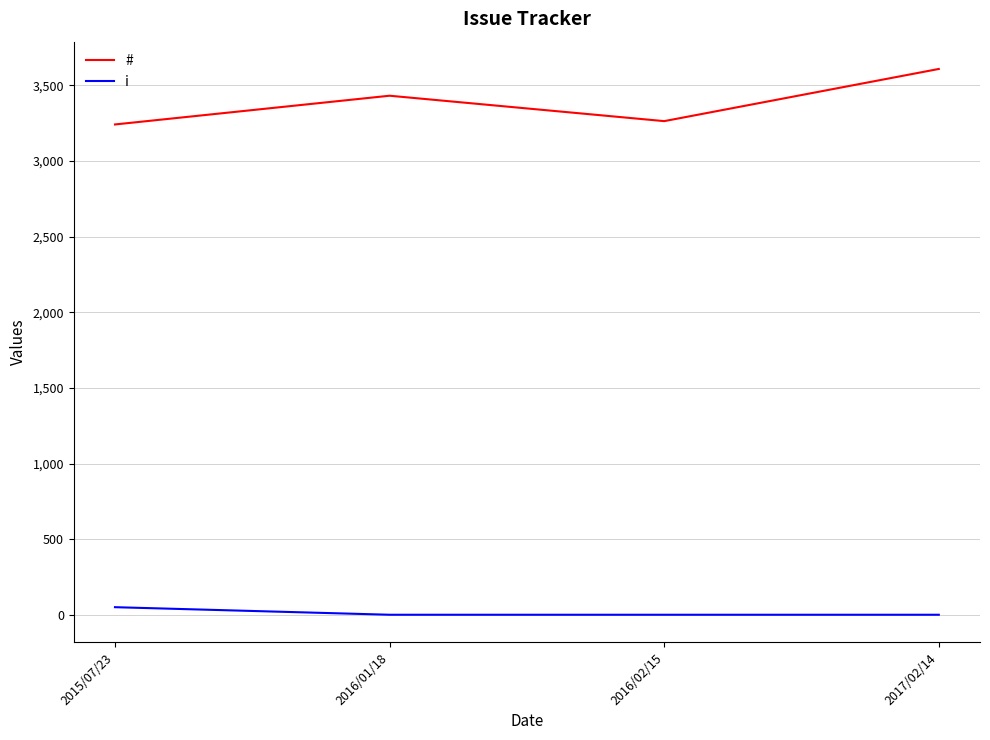

List the series in order of their overall mean, lowest first.

i, #